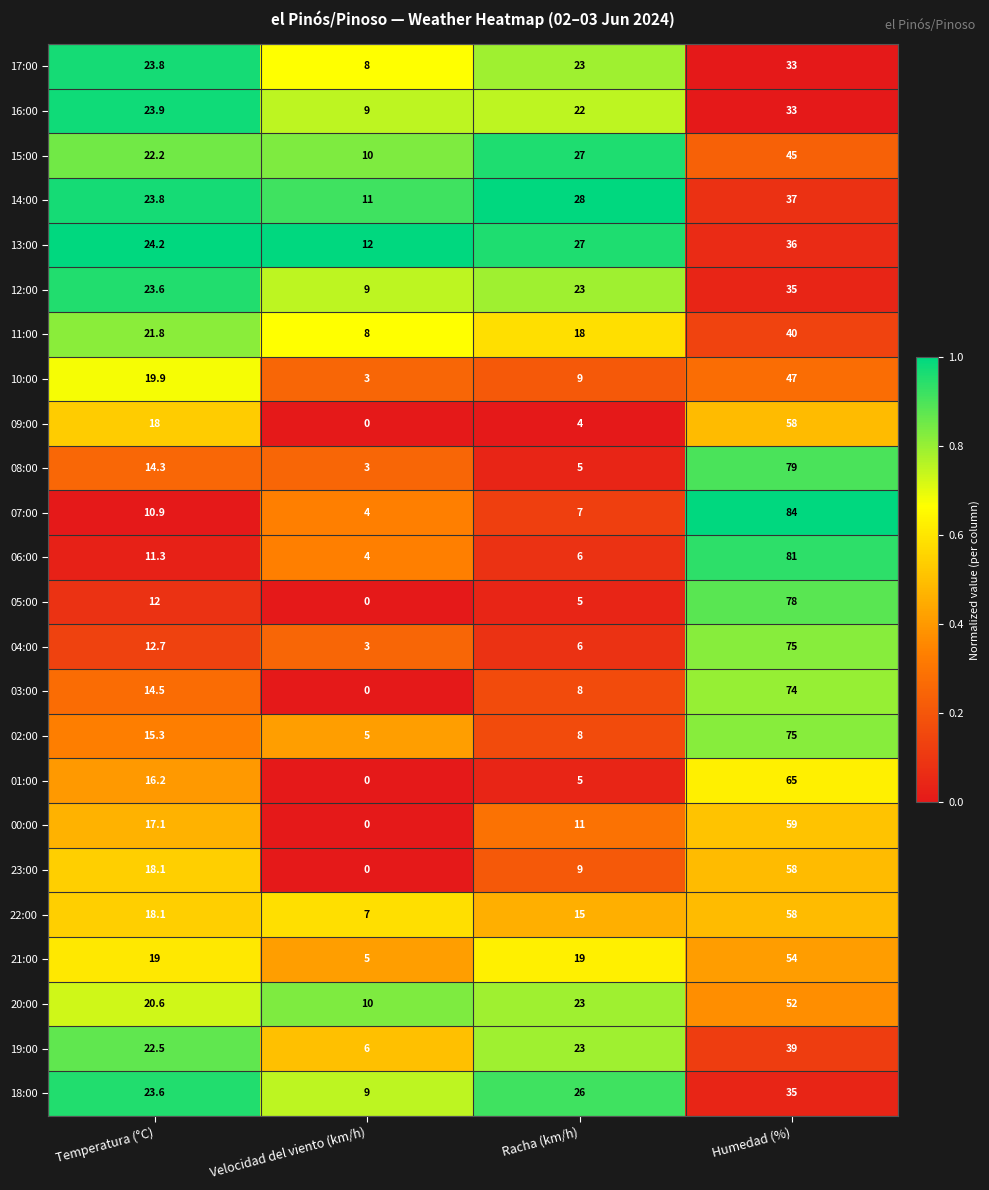

The value of 08:00 at Velocidad del viento (km/h) is 3.0. True or false?

True